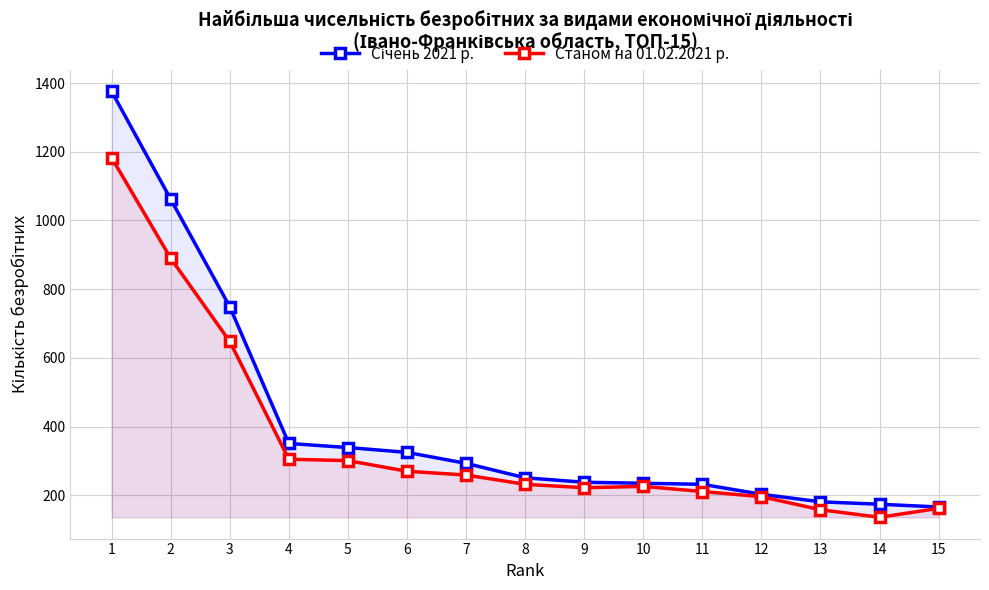

What is the difference between the maximum and minimum values in the Станом на 01.02.2021 р. series?

1047